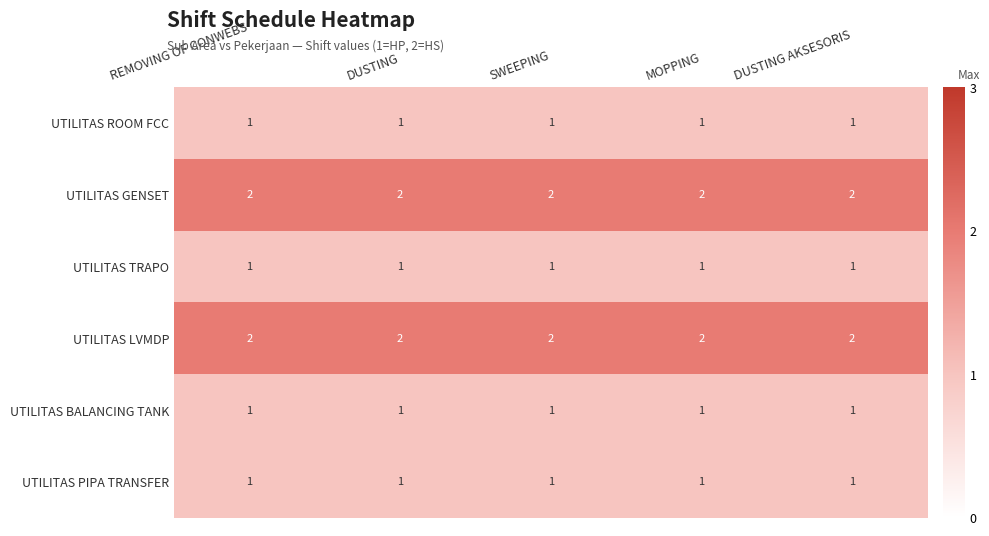

True or false: UTILITAS TRAPO has a value of 1 at MOPPING.

True